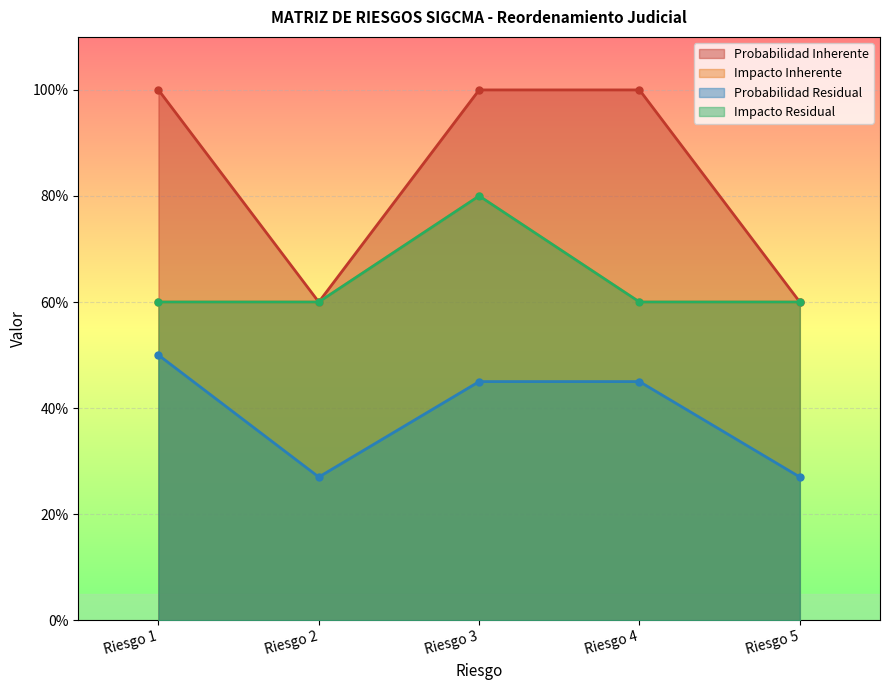

At which category is the sum across all series the highest?

Riesgo 3